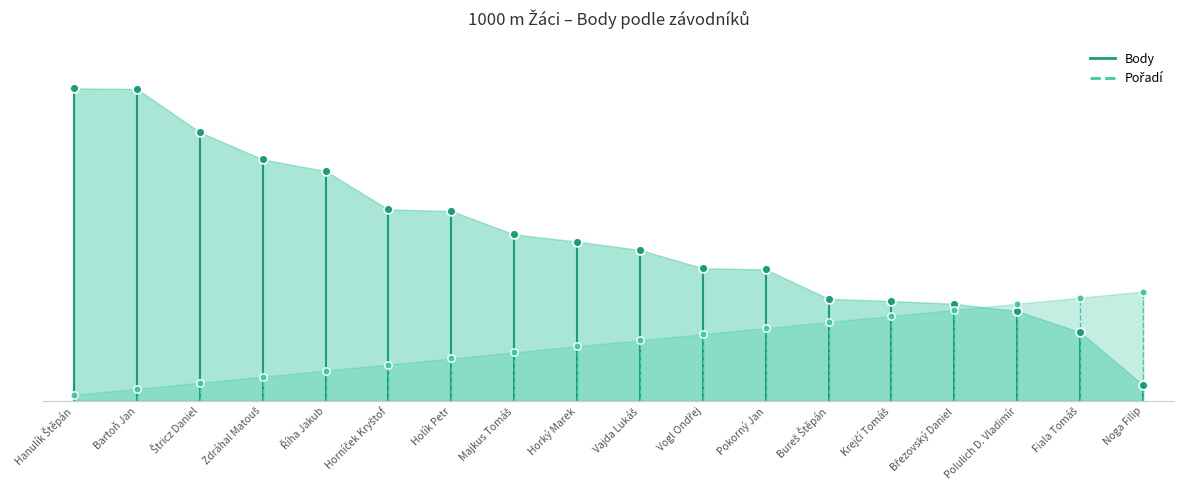

At how many categories does at least one series exceed 494?

2